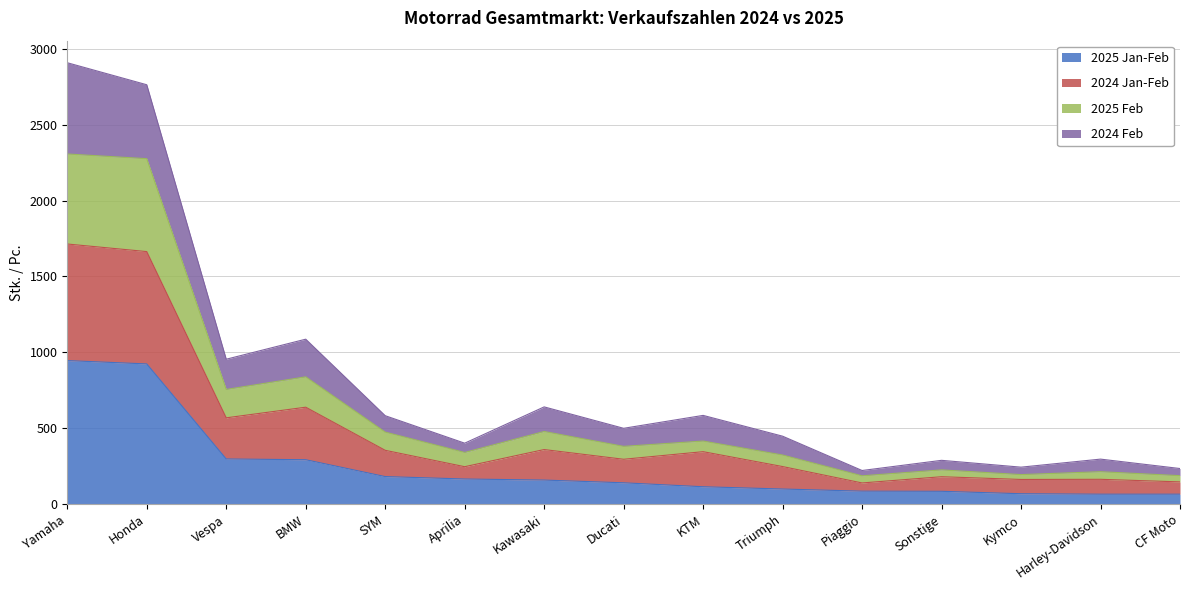

Does the chart display data point markers on the line(s)?

No